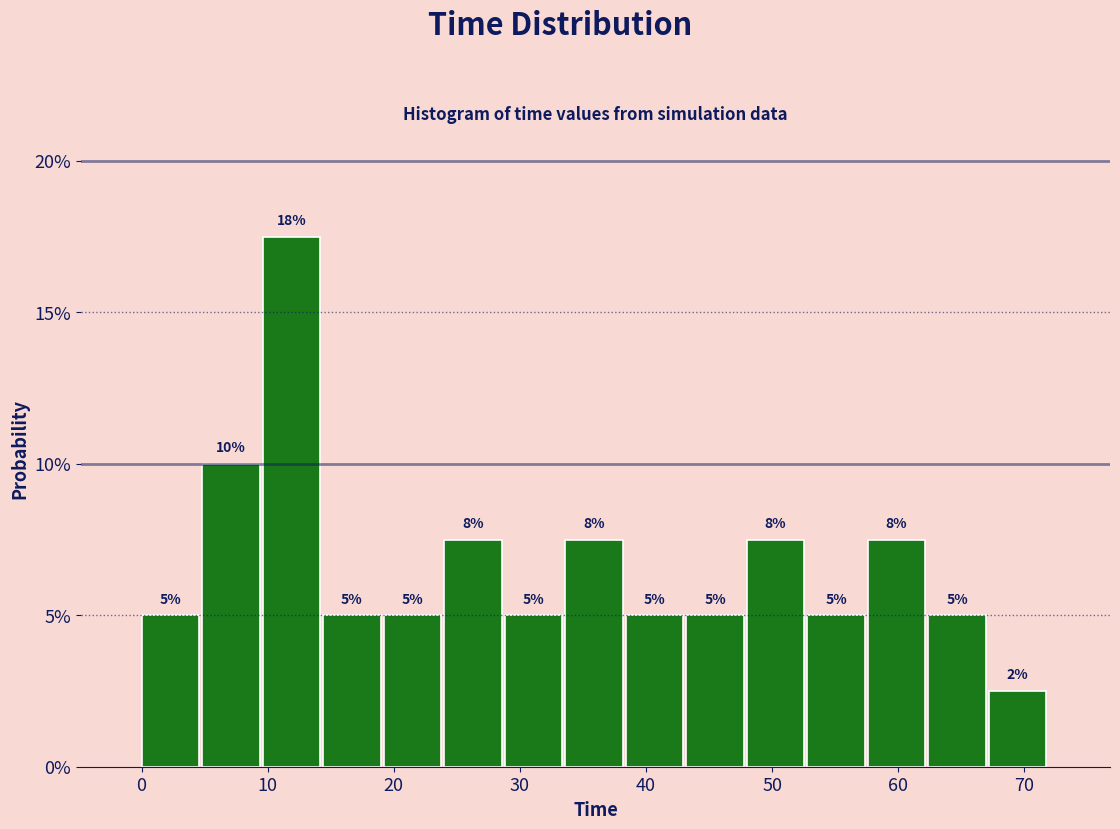

Which range on the x-axis has the tallest bar?

9.6 to 14.4